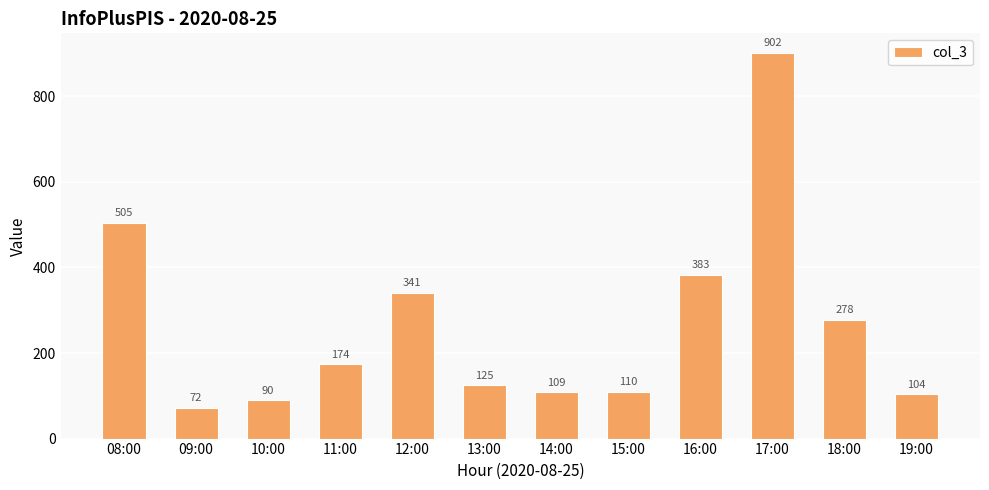

What is the sum of all values?

3193